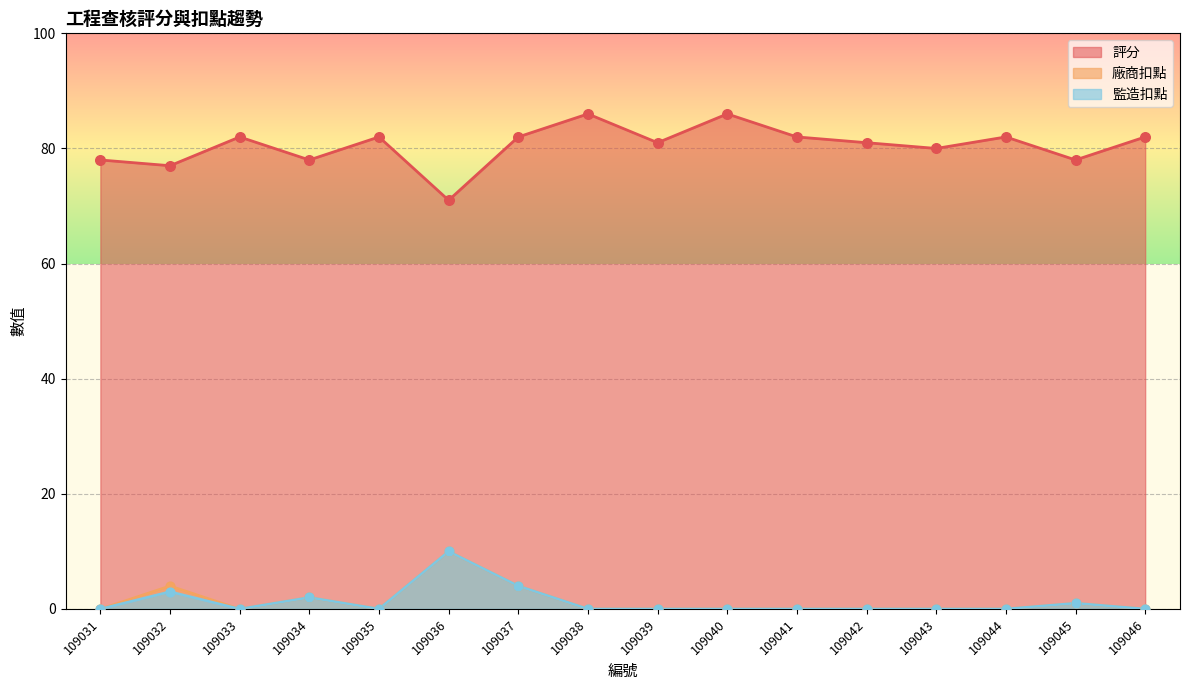

Which series has the widest spread of Y values?

評分